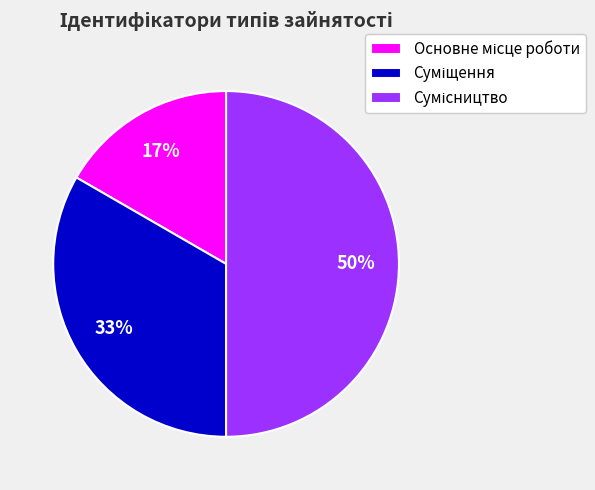

To the nearest percent, what is the average slice percentage?

33%